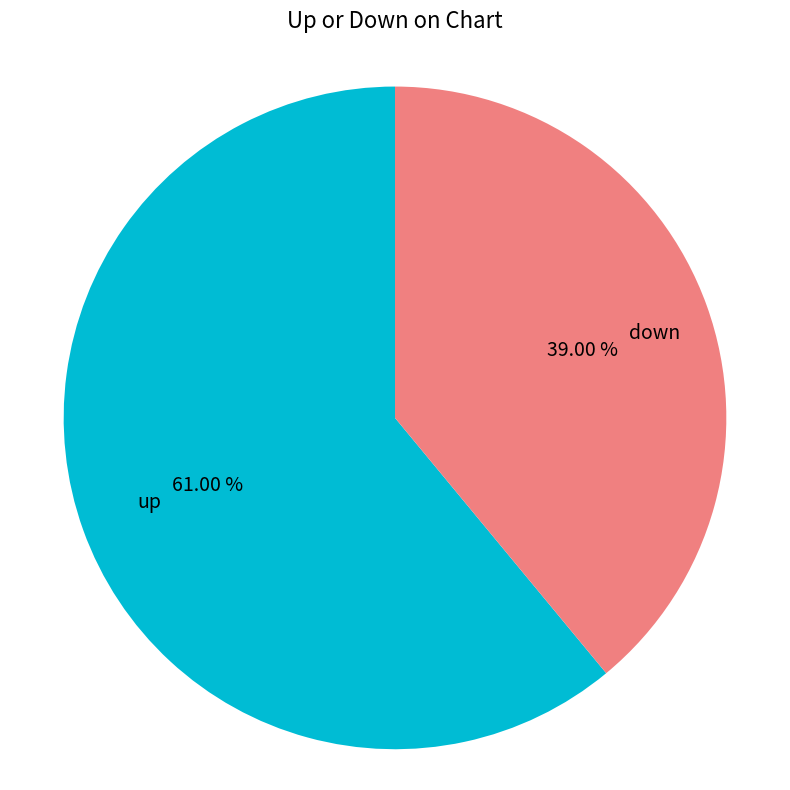

What is the smallest slice in the pie chart?

down